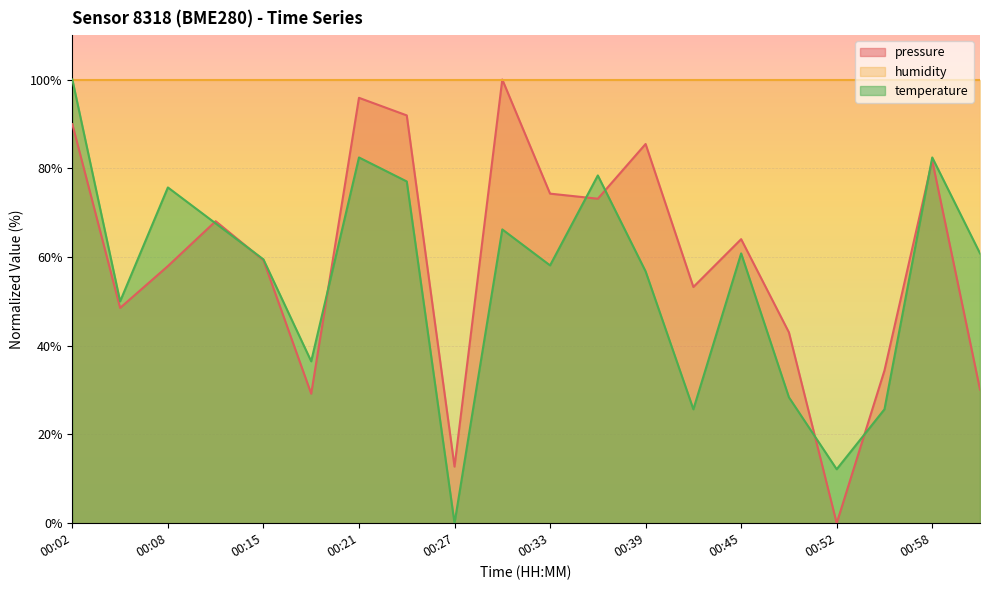

At how many categories does at least one series exceed 86?

20